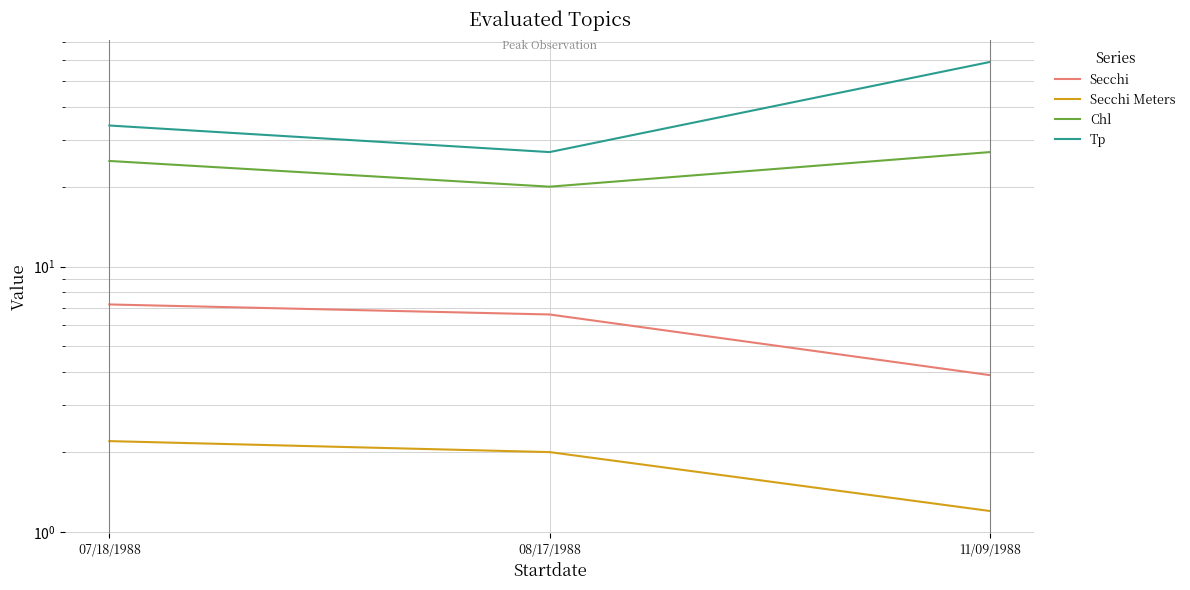

Count the number of data series in this chart.

4